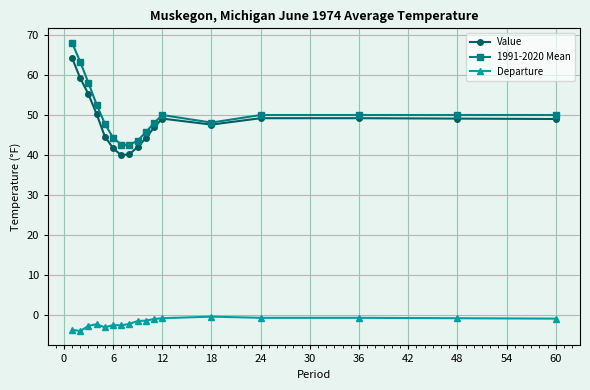

What is the value of the Value point at the 14th from the left?

49.2